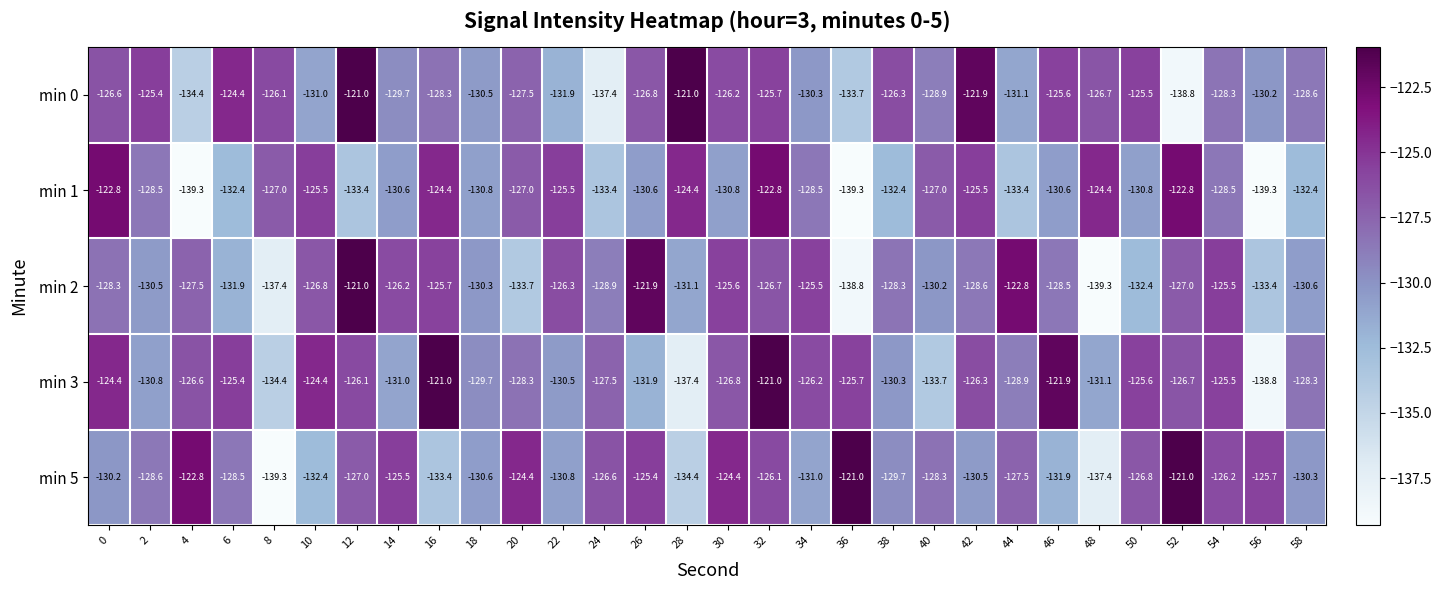

Between 32 and 54, which series saw the biggest shift?

min 1